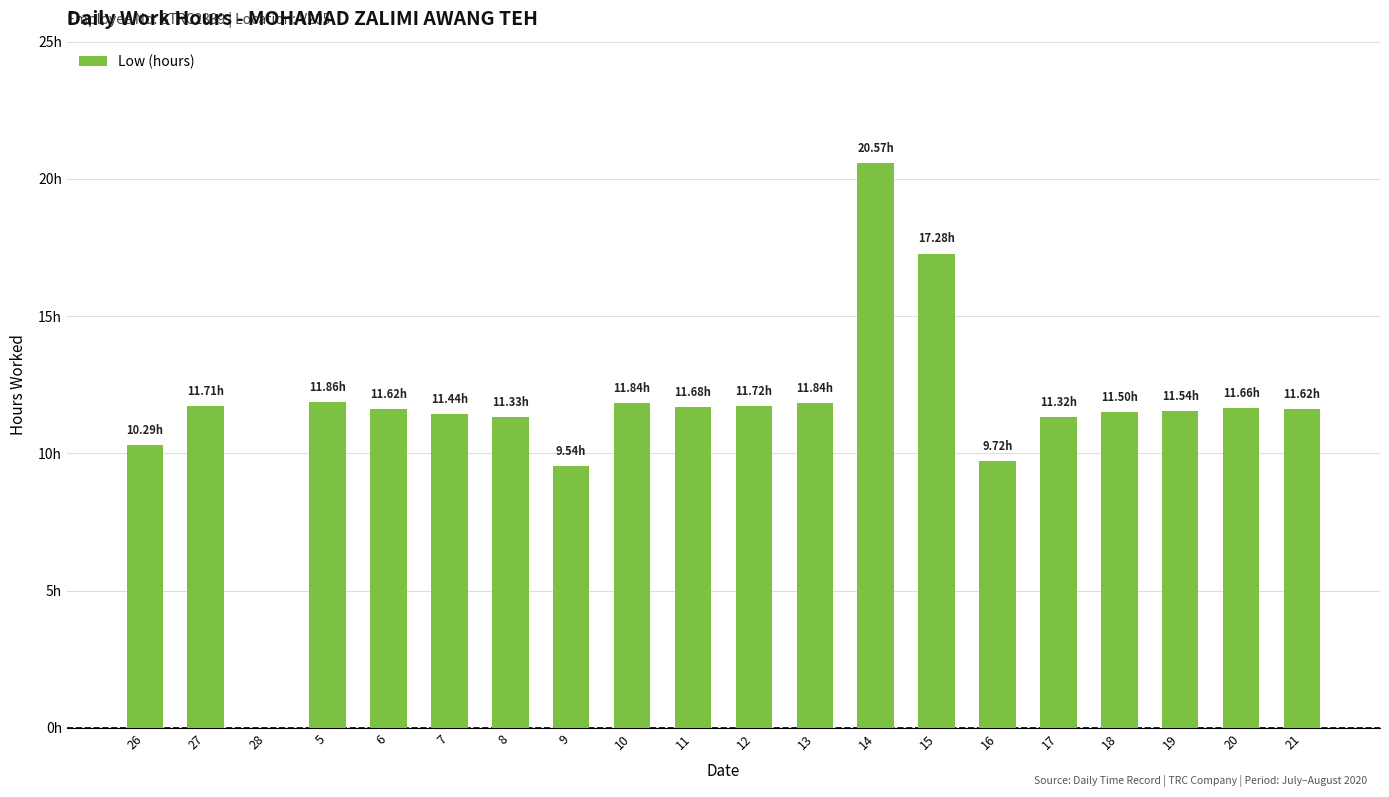

Does the chart contain stacked bars?

No